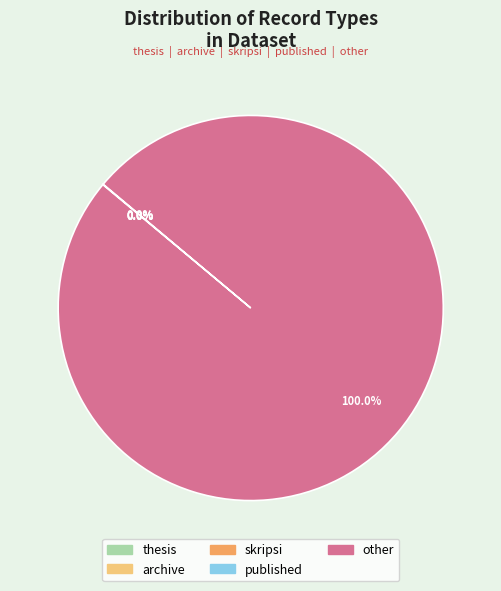

True or false: other accounts for 100% of the total.

True